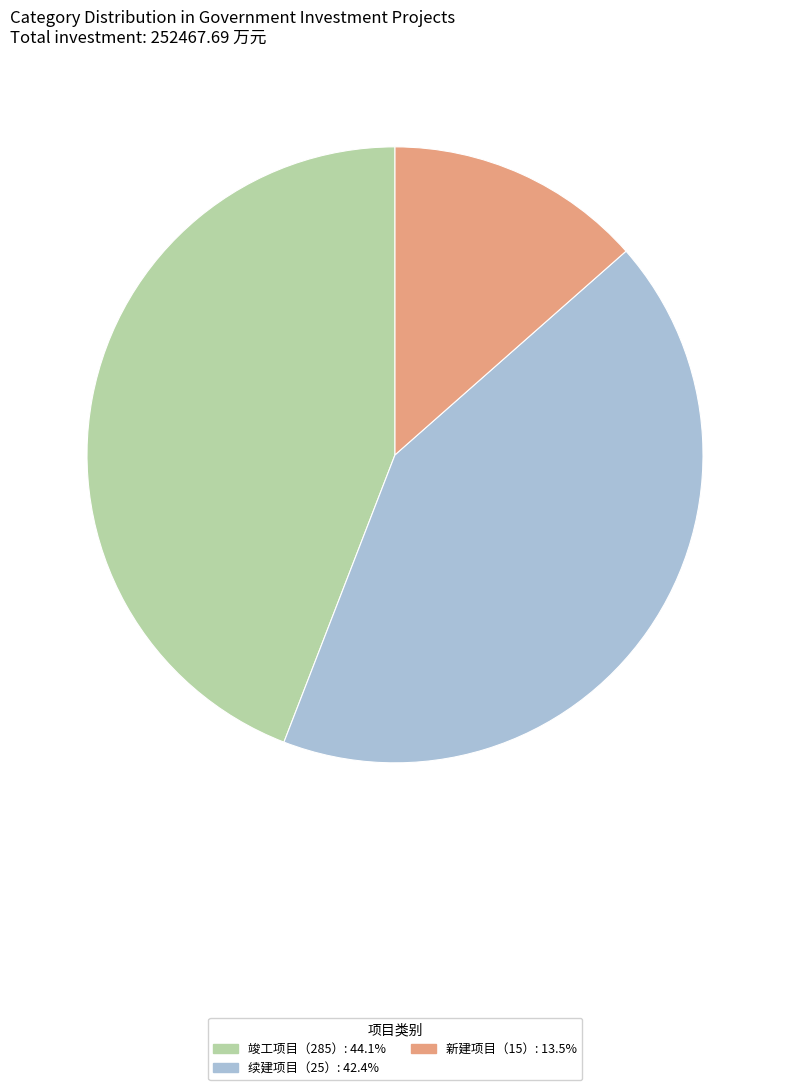

Does 续建项目（25） account for over 50% of the chart?

No